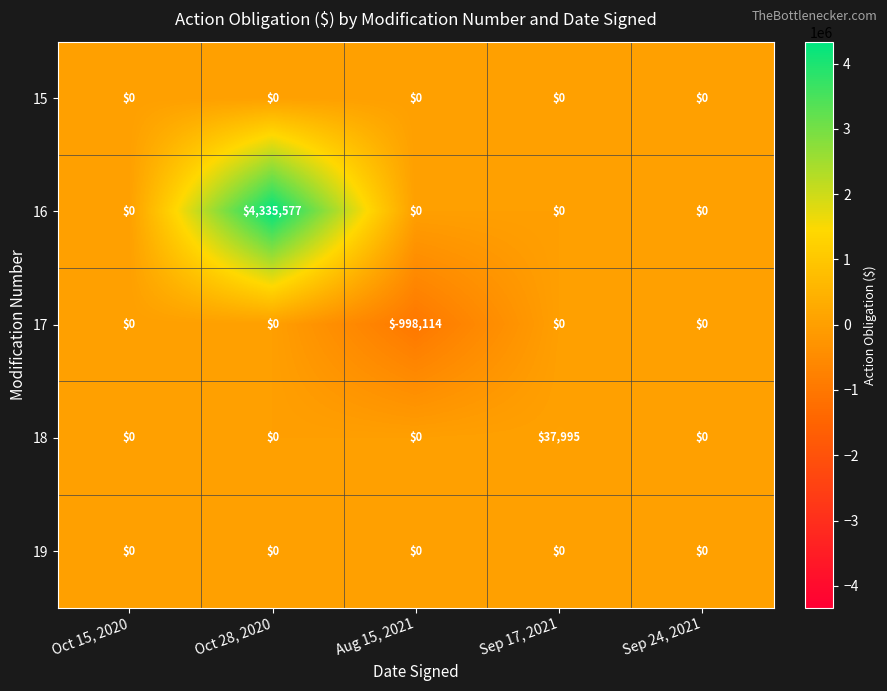

What is the total value across all series at Oct 28, 2020?

4335577